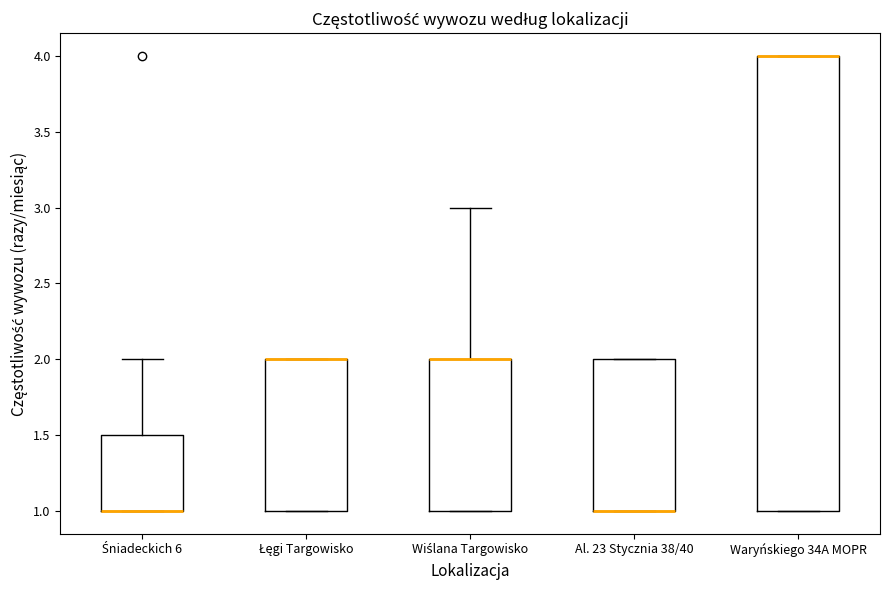

Reading left to right, read every box against the y-axis: the position of its median line, the range the box covers, and the ends of its whiskers. The values are not printed on the chart, so give them approximately, as read against the axis.

Śniadeckich 6: median 1.0 (drawn on the box's lower edge), box 1.0 to 1.5, whiskers 1.0 to 2.0
Łęgi Targowisko: median 2.0 (drawn on the box's upper edge), box 1.0 to 2.0, whiskers 1.0 to 2.0
Wiślana Targowisko: median 2.0 (drawn on the box's upper edge), box 1.0 to 2.0, whiskers 1.0 to 3.0
Al. 23 Stycznia 38/40: median 1.0 (drawn on the box's lower edge), box 1.0 to 2.0, whiskers 1.0 to 2.0
Waryńskiego 34A MOPR: median 4.0 (drawn on the box's upper edge), box 1.0 to 4.0, whiskers 1.0 to 4.0